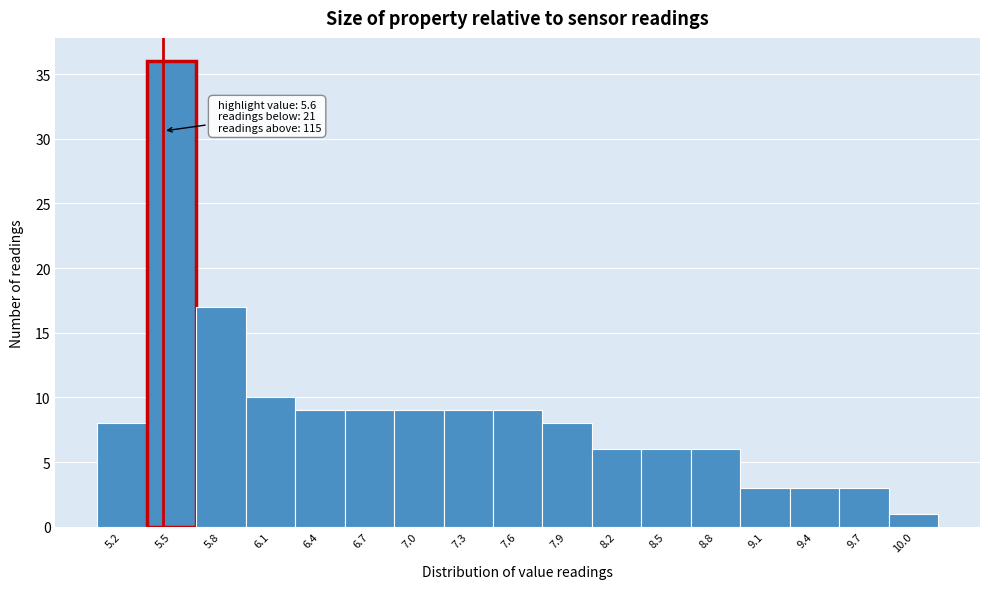

Reading left to right, extract all data points from this chart.

8	36	17	10	9	9	9	9	9	8	6	6	6	3	3	3	1